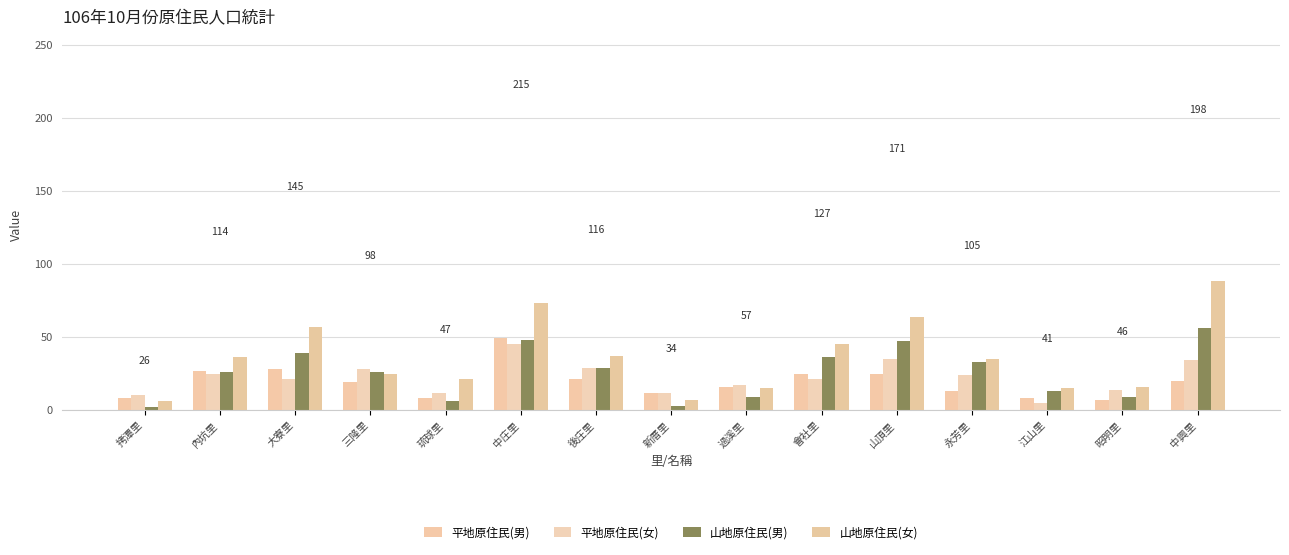

Between 新厝里 and 後庄里, which is larger?

後庄里